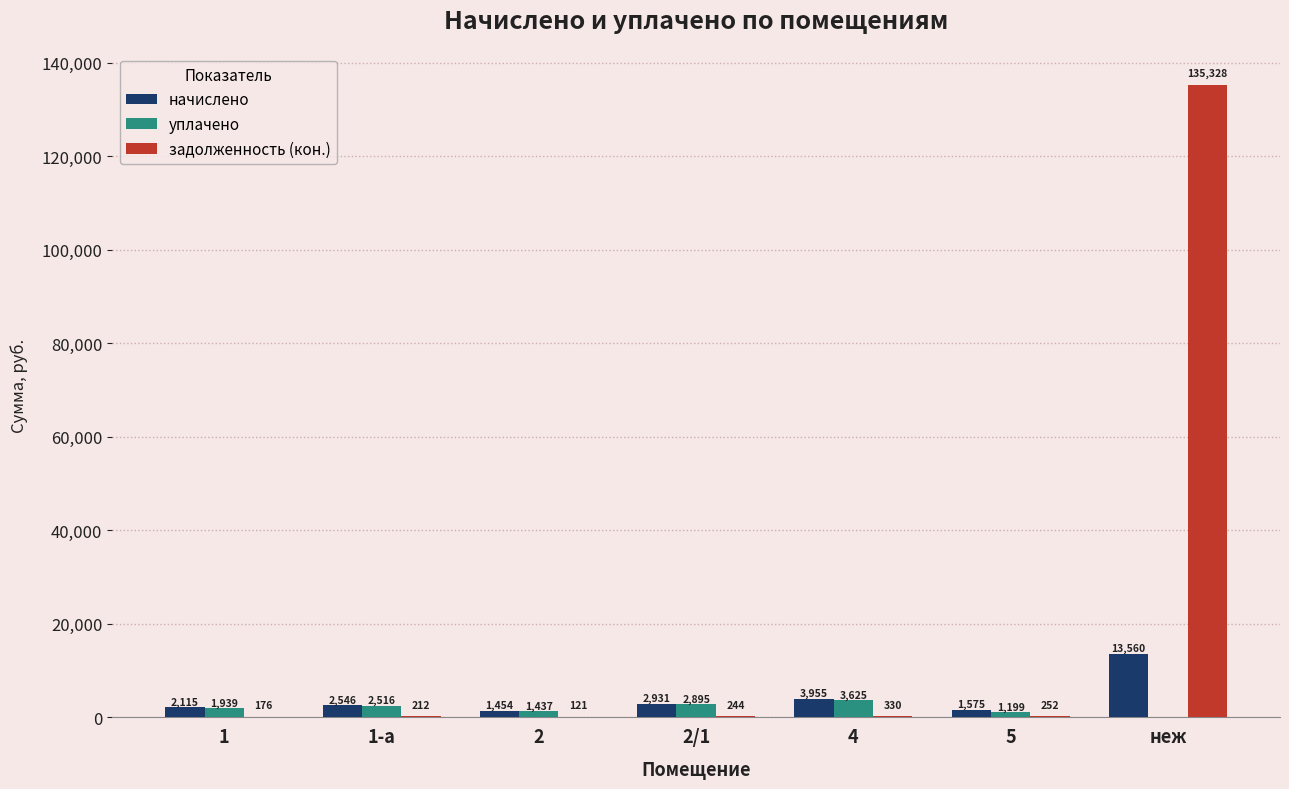

What is the sum of the уплачено values at 1 and 5?

3138.0